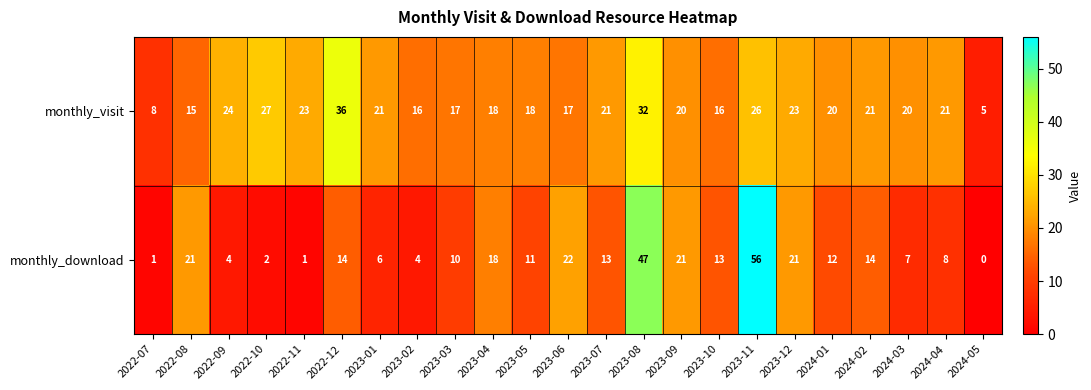

How many categories are shown in the chart?

23